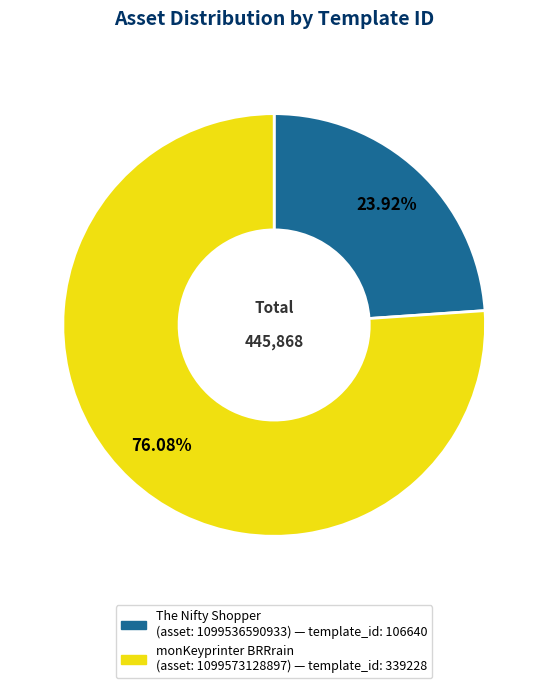

Is there any slice that represents more than half of the pie?

Yes